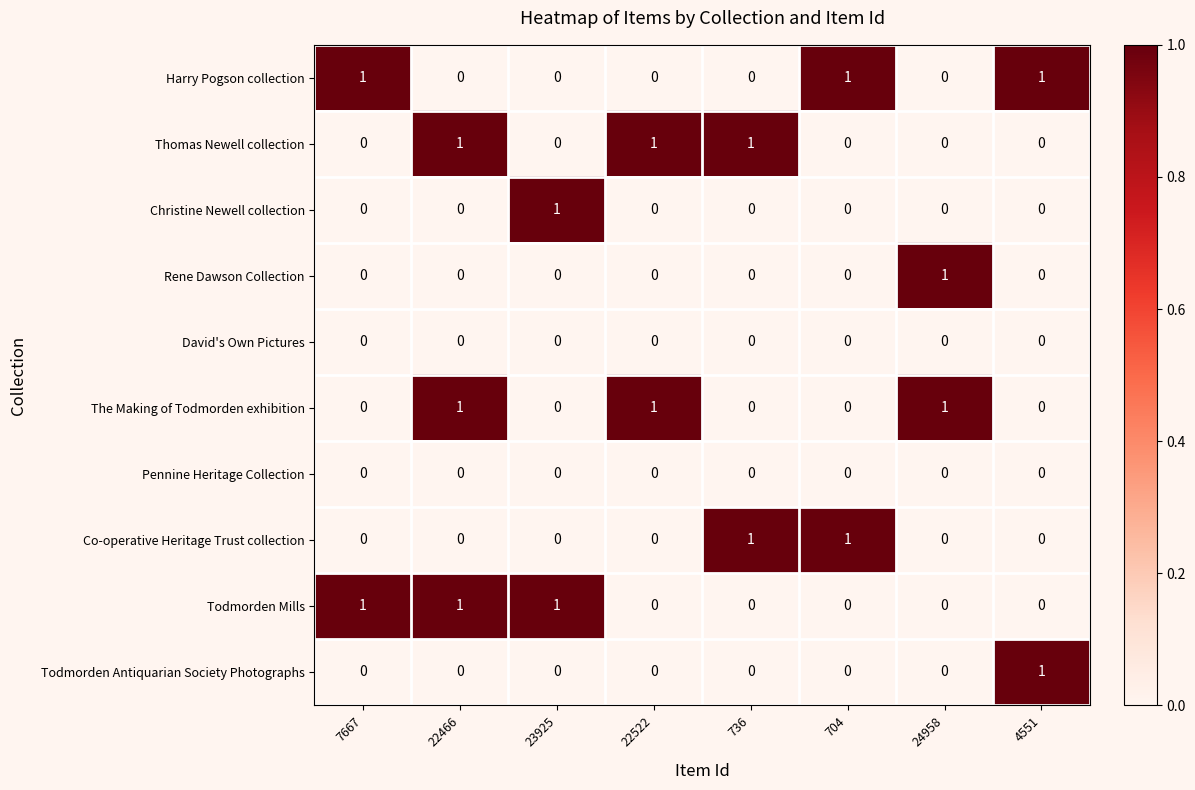

What is the total value across all series at 22466?

3